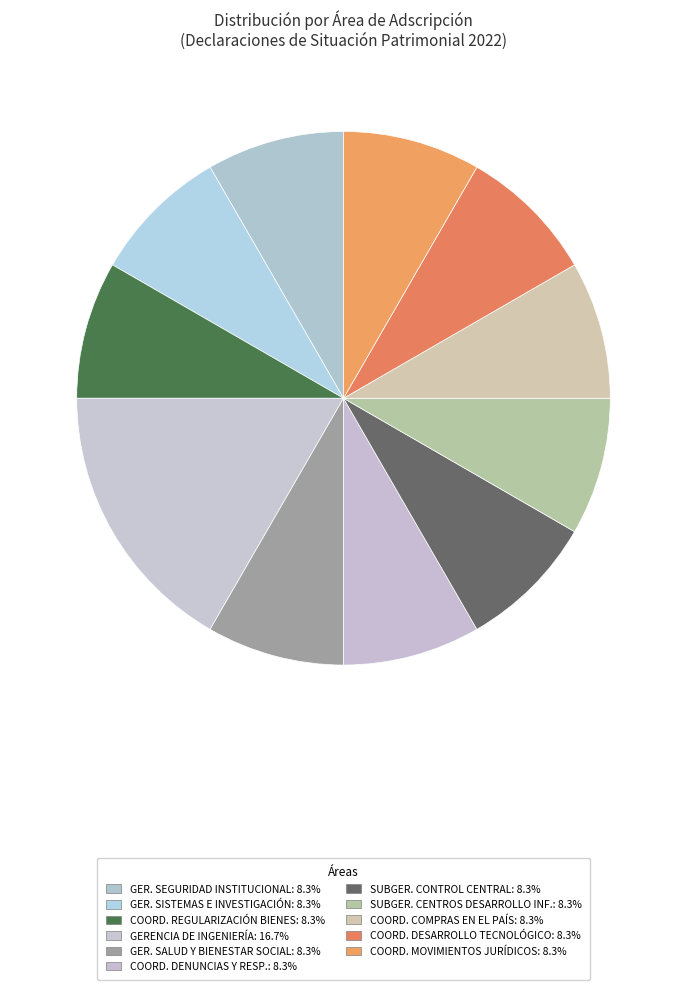

How many slices are in this pie chart?

11